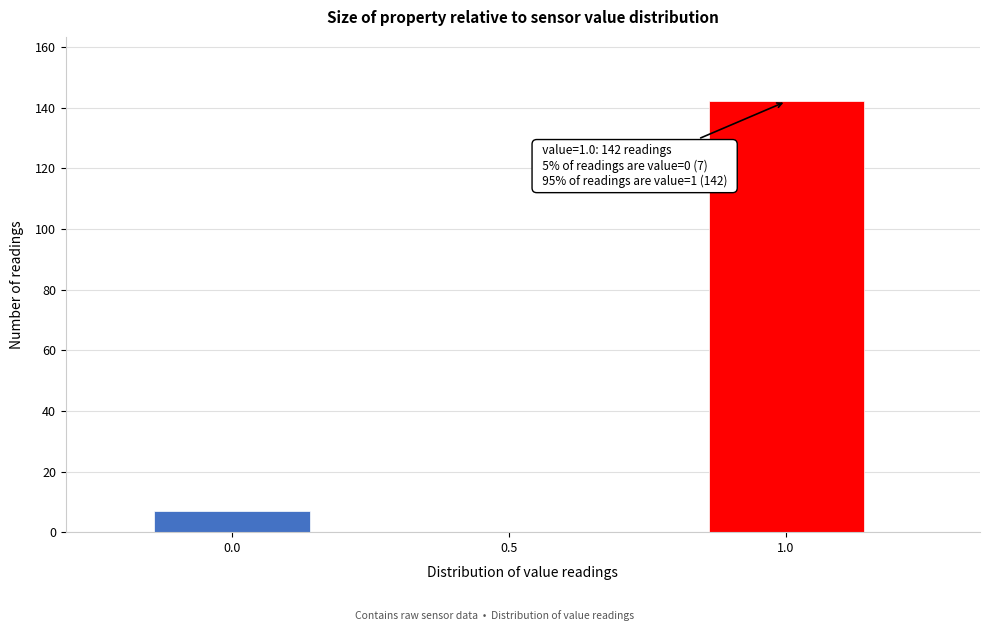

Over which range of the x-axis is the bar tallest?

0.75 to 1.25